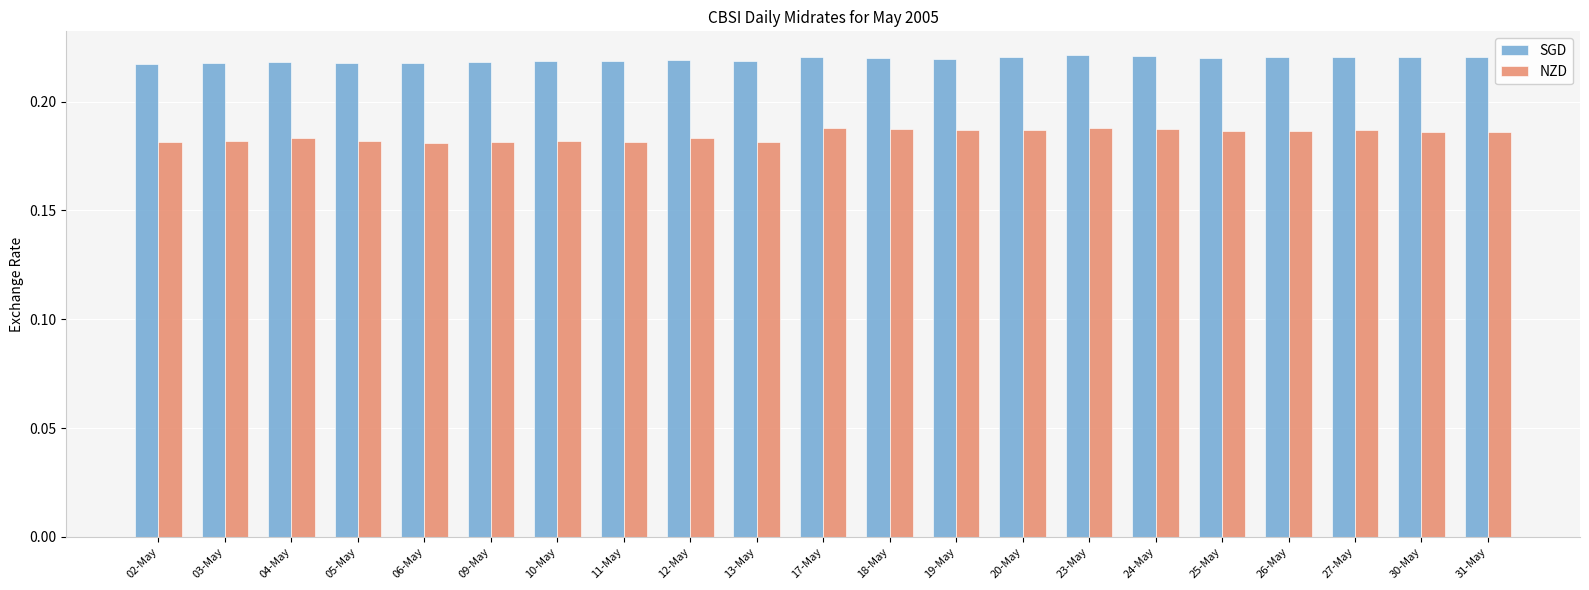

Between 12-May and 18-May, which series saw the biggest shift?

NZD